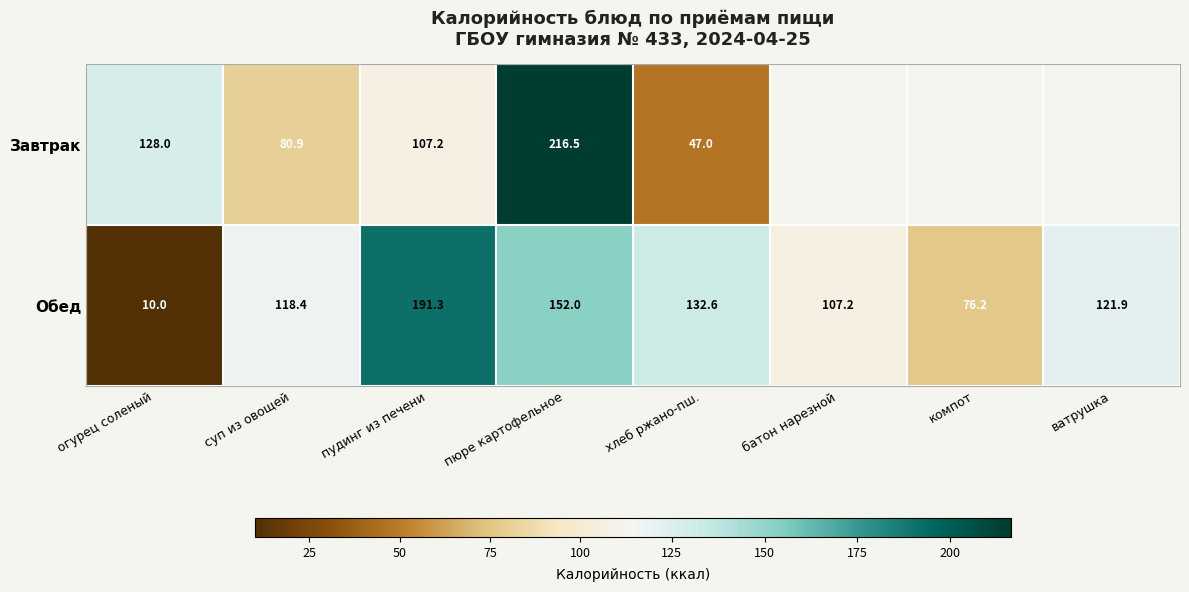

At which label is Обед closest to 100?

батон нарезной